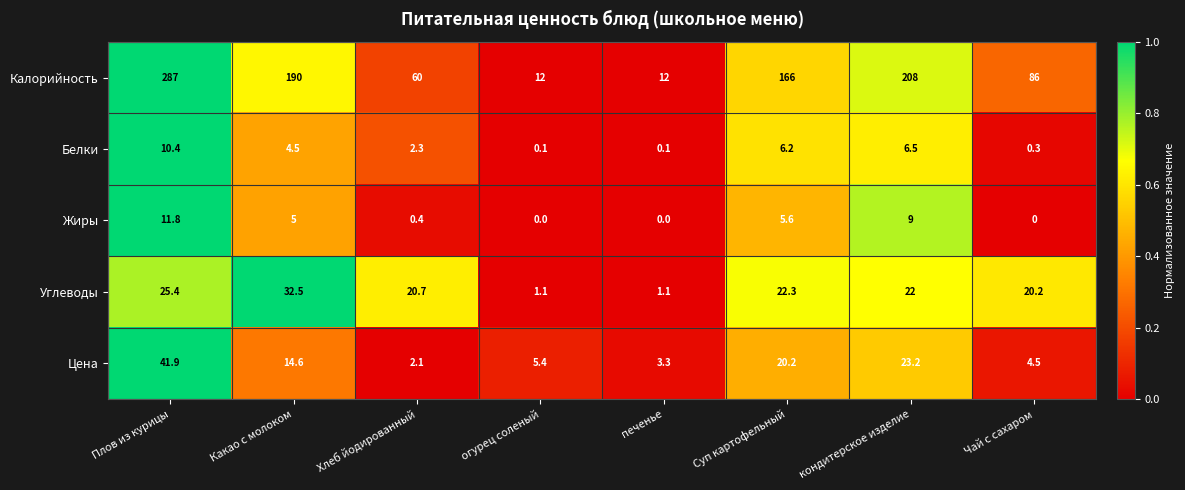

What is the spread (max minus min) of values at кондитерское изделие?

201.5